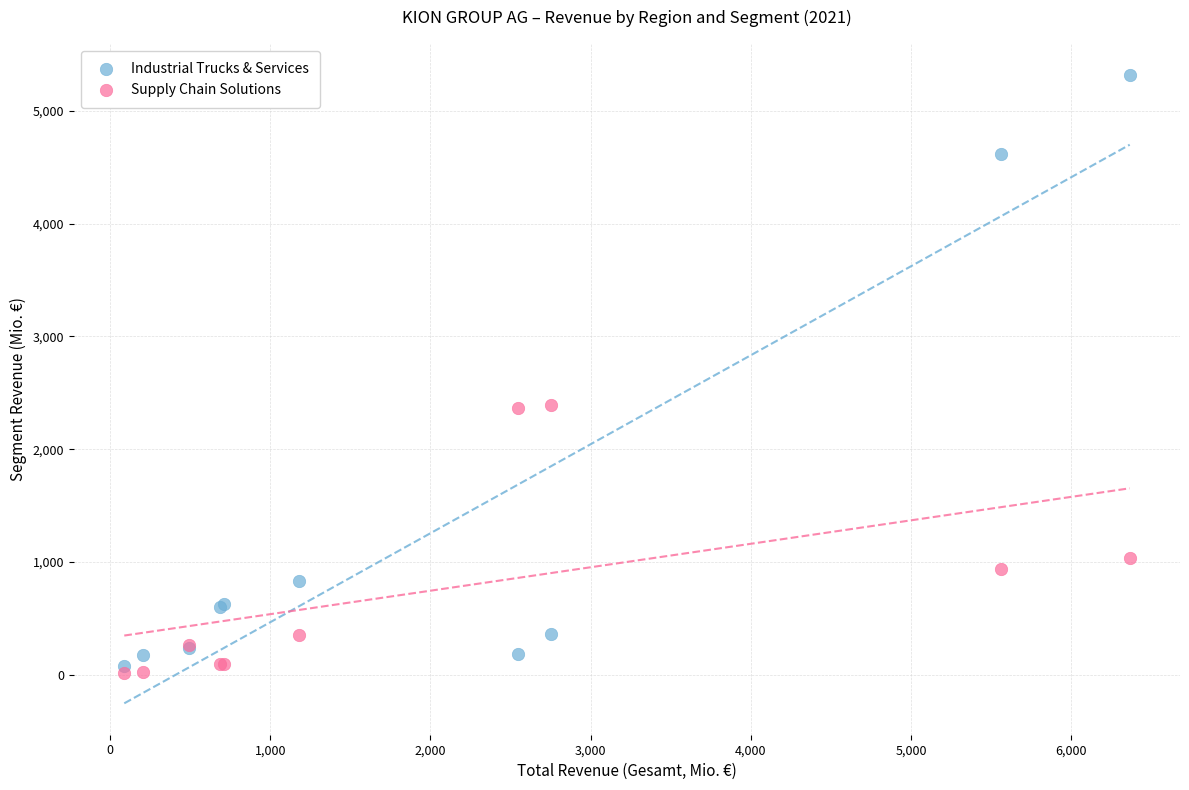

Which series has the widest spread of Y values?

Industrial Trucks & Services